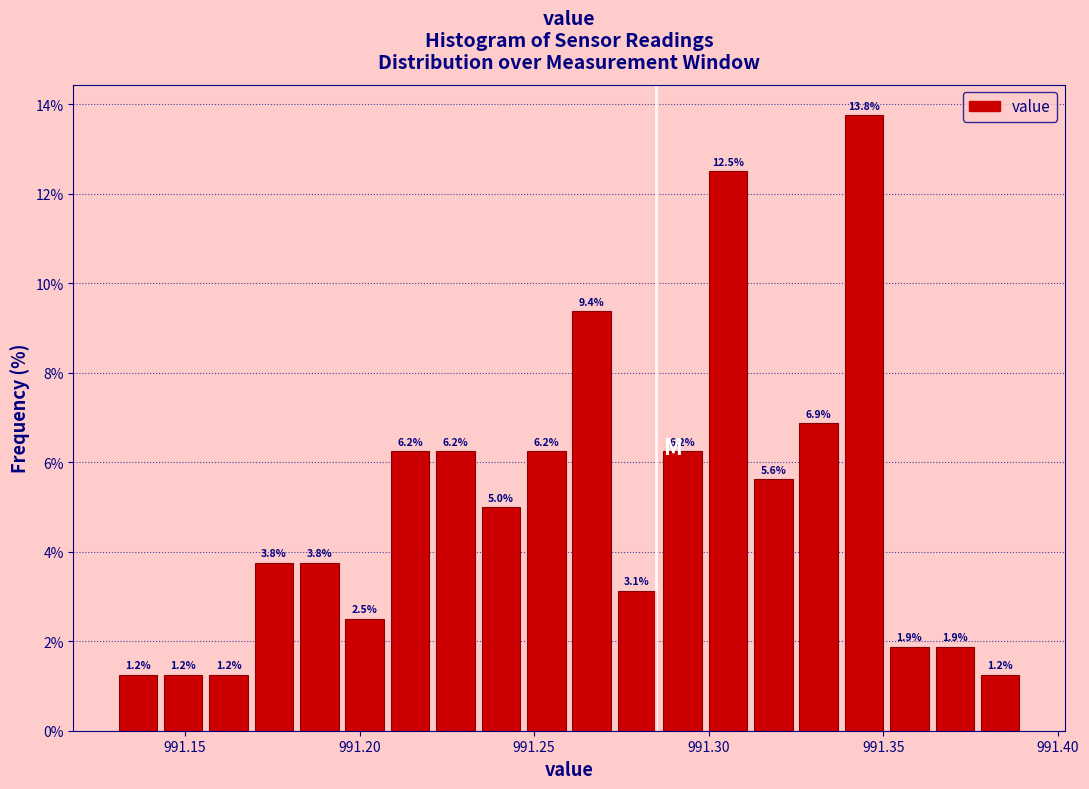

Read against the x-axis, roughly where is the centre of the tallest bar?

991.345